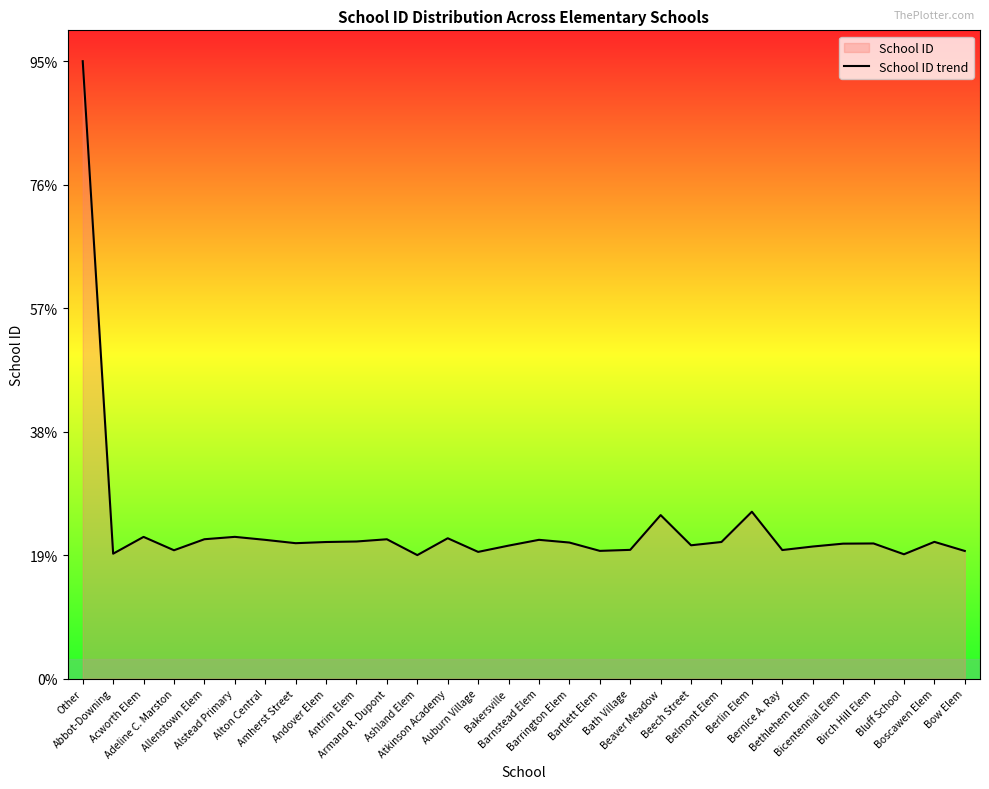

What is the greatest value displayed?

99999